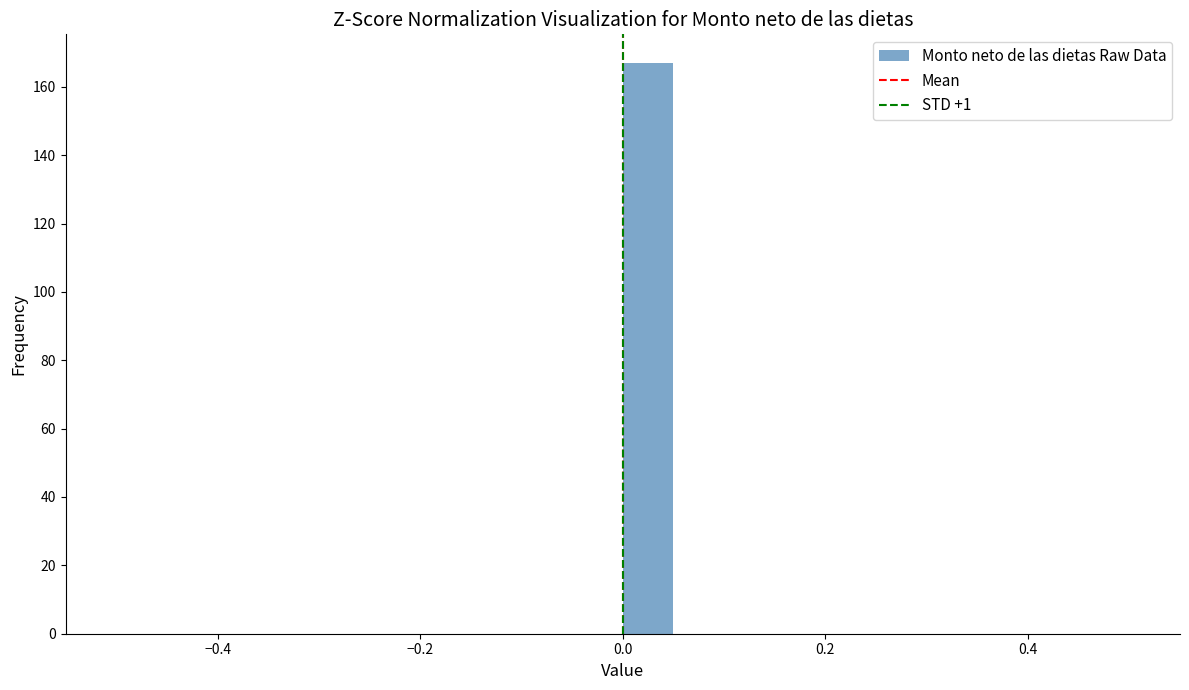

Read against the x-axis, roughly where is the centre of the tallest bar?

0.02